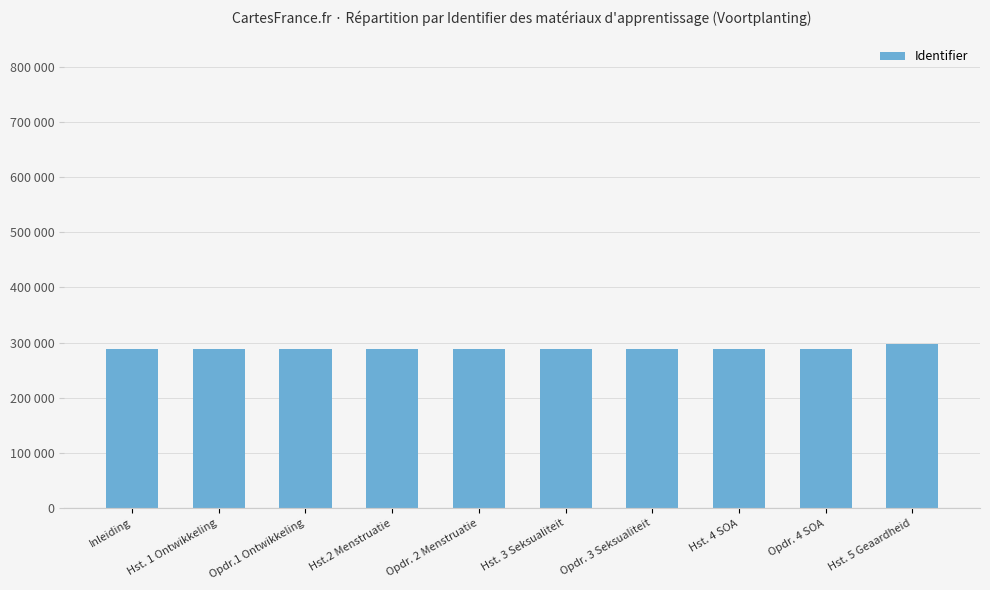

How many distinct data groups are displayed?

1